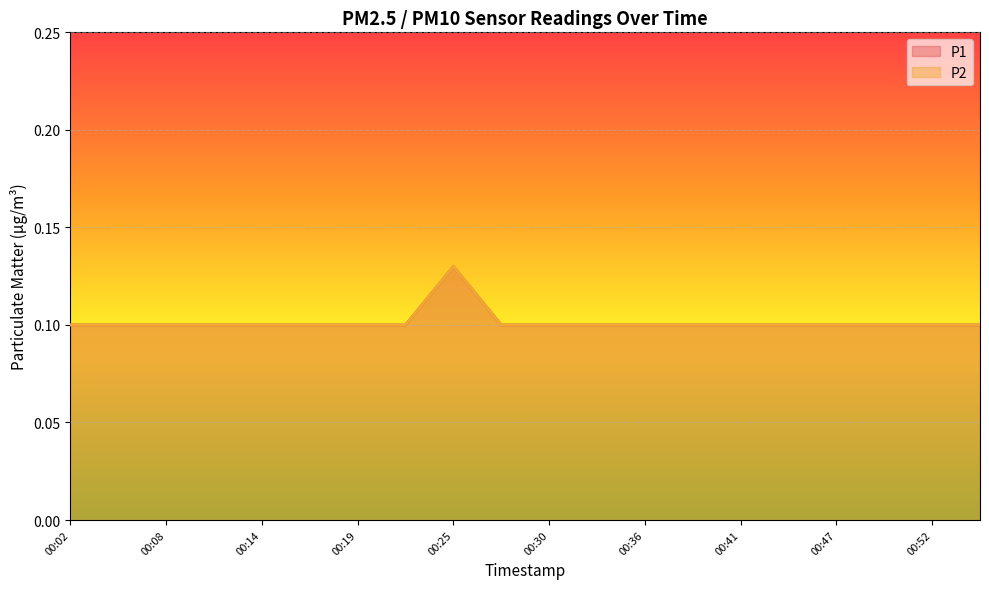

At which category is the sum across all series the highest?

00:25